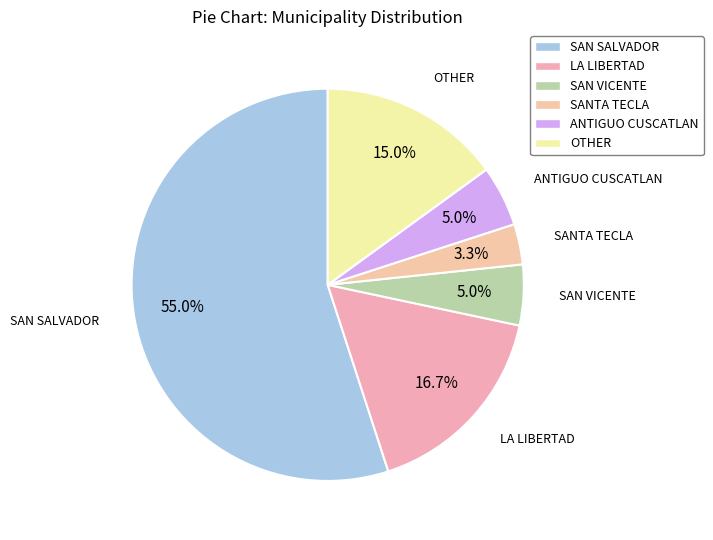

Which category accounts for the majority?

SAN SALVADOR